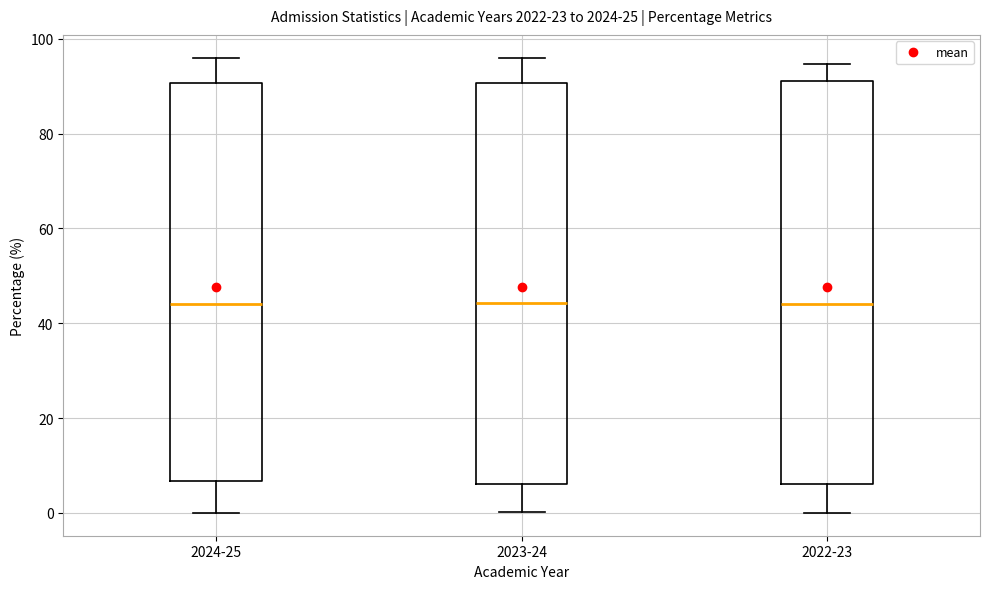

Where does the median line of the box for 2023-24 sit on the y-axis? The values are not printed on the chart, so give them approximately, as read against the axis.

44